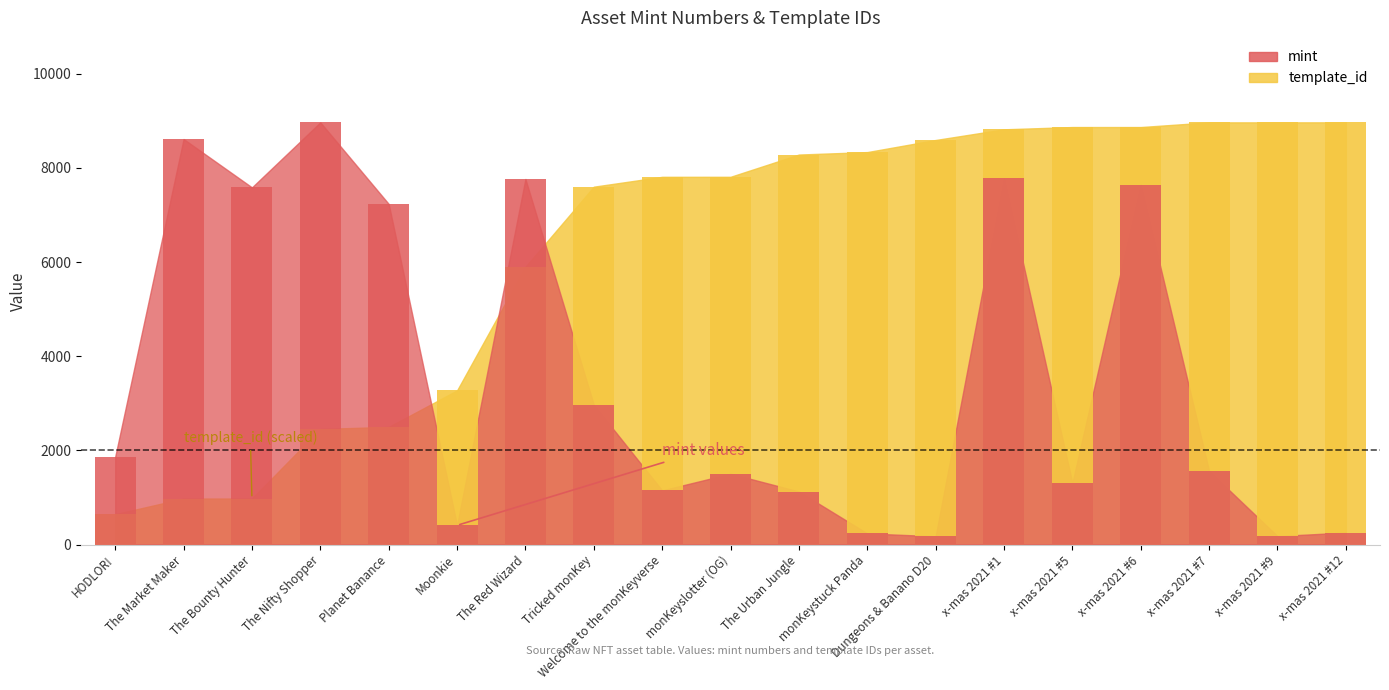

Rank the series by their average value, from lowest to highest.

mint, template_id